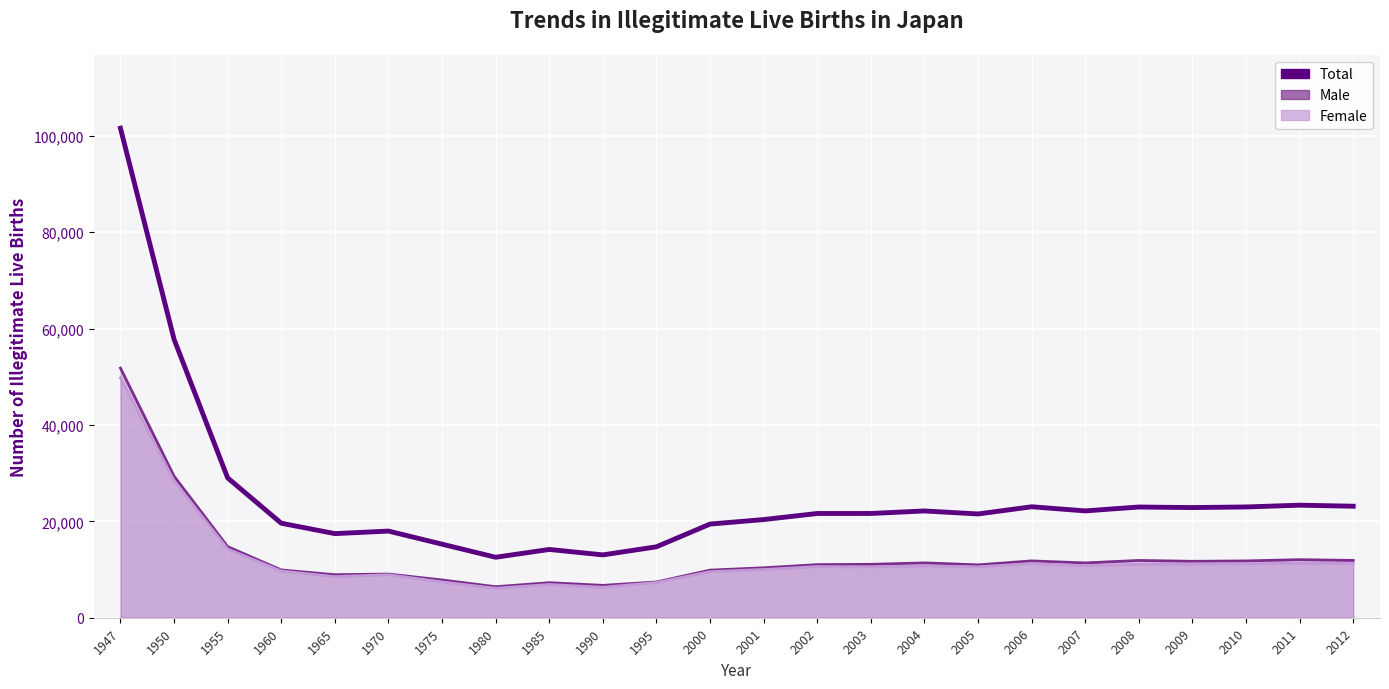

What is the change in value from 1970 to 2007?

+4188